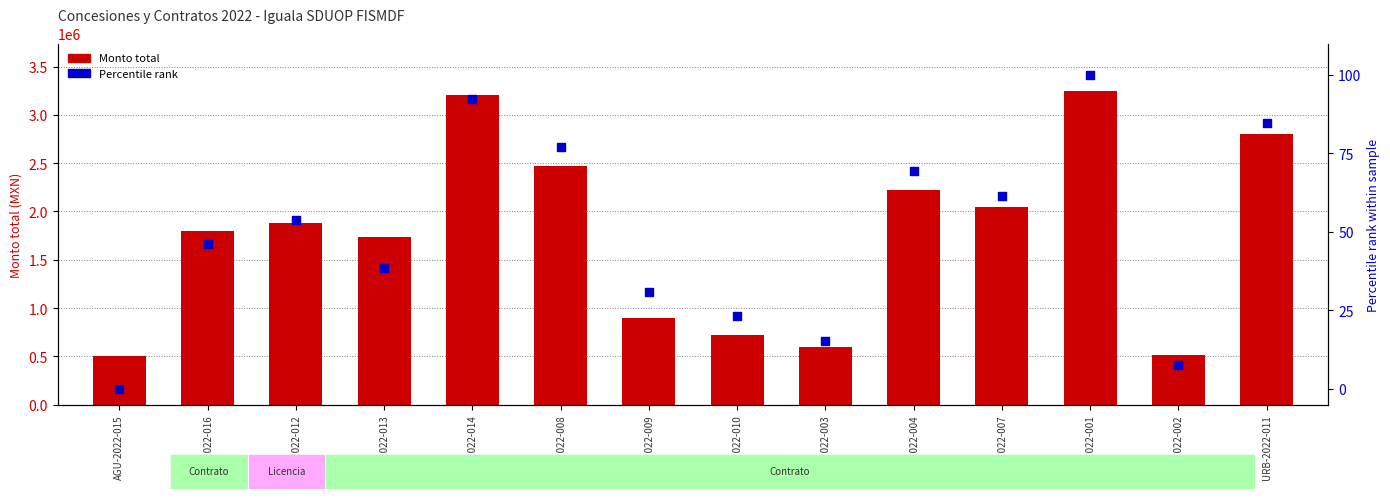

Which series has the widest spread of Y values?

Monto total